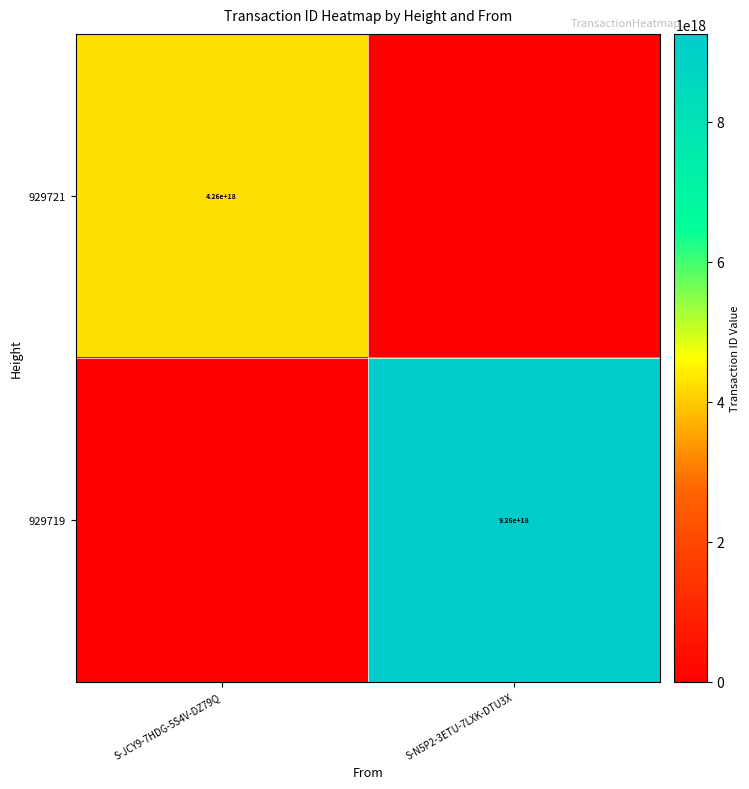

True or false: 929719 has a value of 6088313944358713344 at S-N5P2-3ETU-7LXK-DTU3X.

False